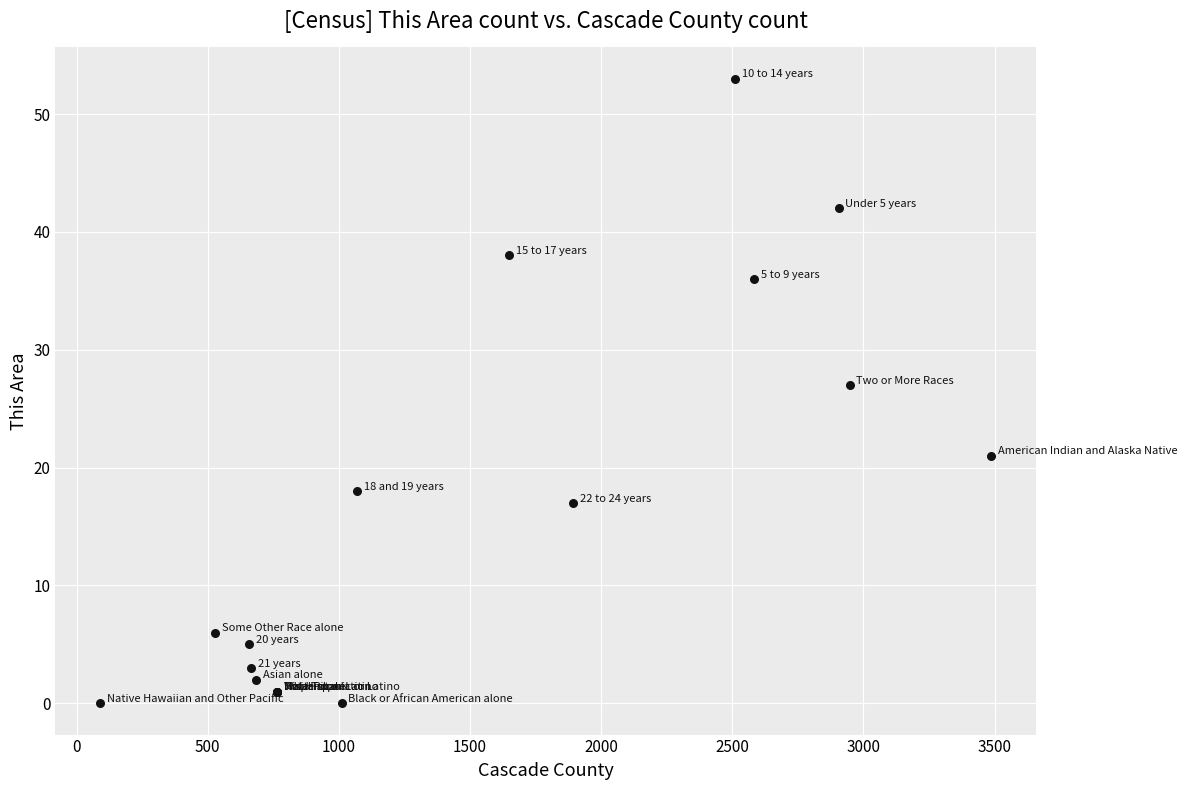

What Y value in the scatter plot is closest to 26?

27